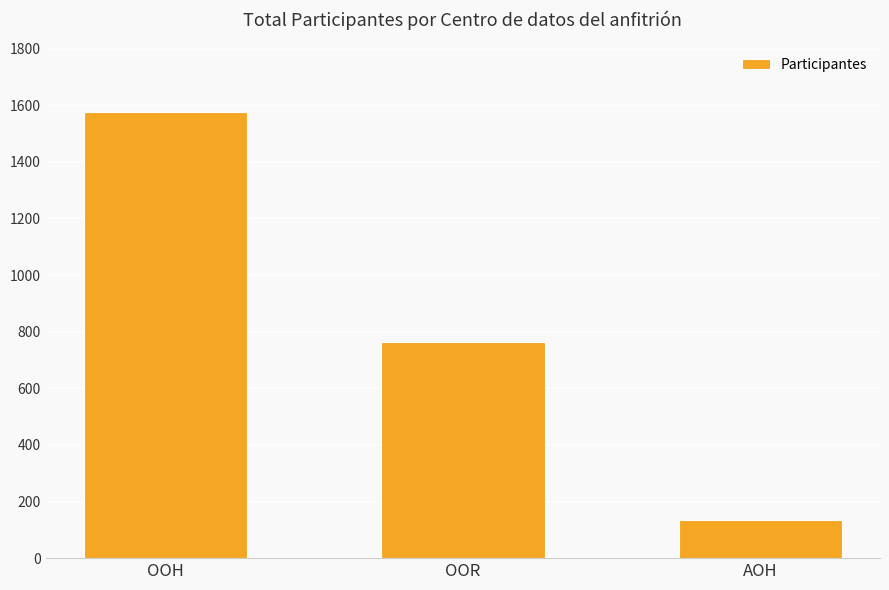

What is the sum of all values?

2475